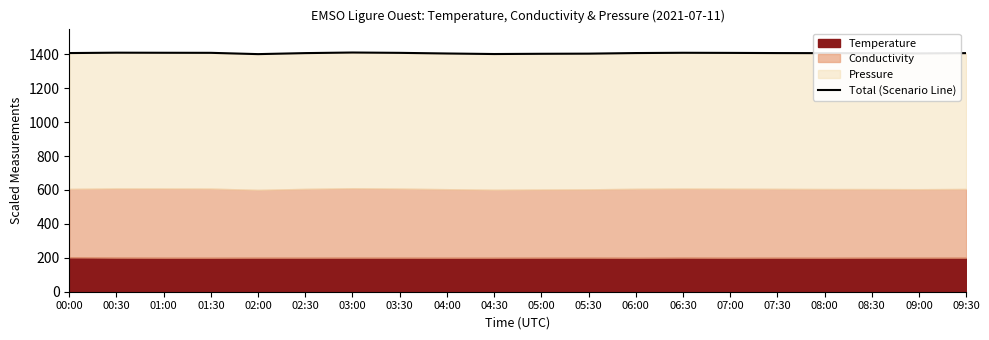

How many interior local peaks (higher than both neighbors) does the data have?

3